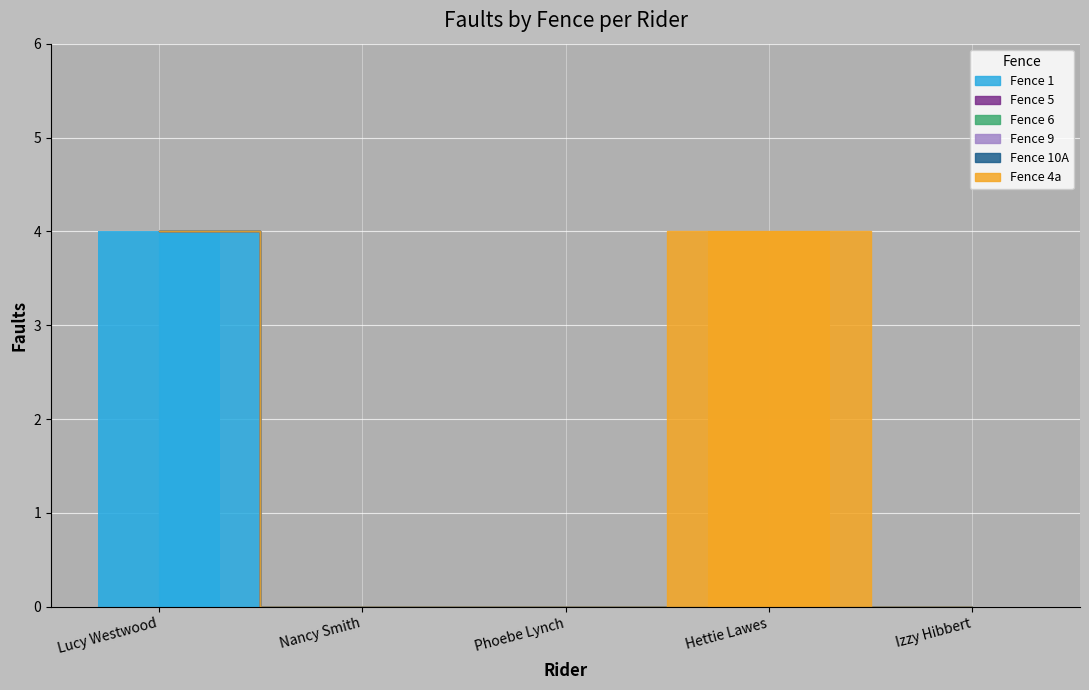

What are all the series names shown in the legend?

Fence 1, Fence 5, Fence 6, Fence 9, Fence 10A, Fence 4a